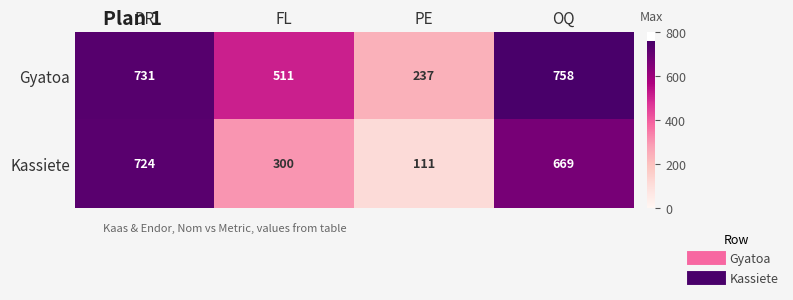

What is the maximum value for Kassiete?

724